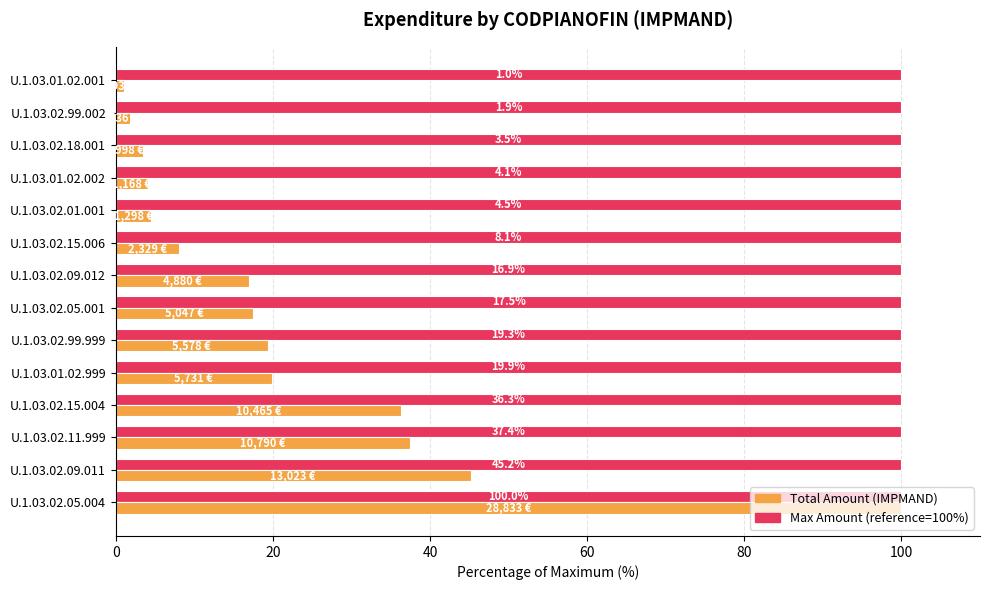

What is the difference between the highest and lowest values at U.1.03.02.15.006?

91.9